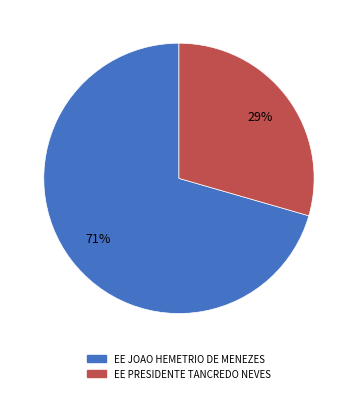

To the nearest percent, what is the combined percentage of EE PRESIDENTE TANCREDO NEVES and EE JOAO HEMETRIO DE MENEZES?

100%